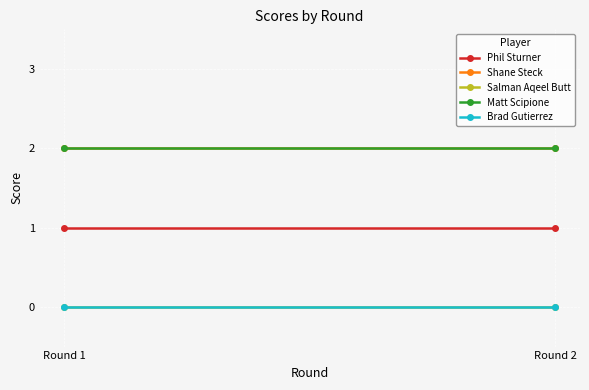

What is the value of the Phil Sturner point at the 2nd from the left?

1